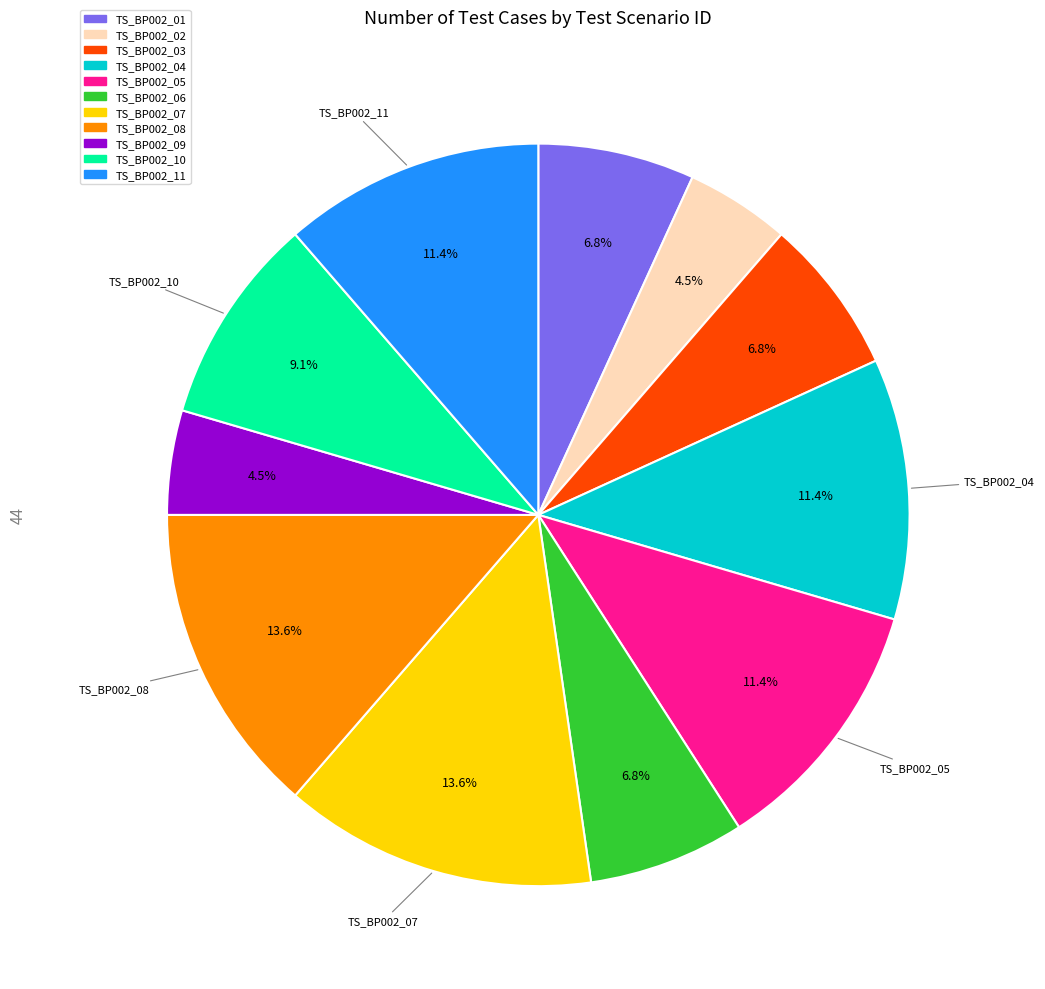

Is it true that TS_BP002_07 is 14% of the pie?

True